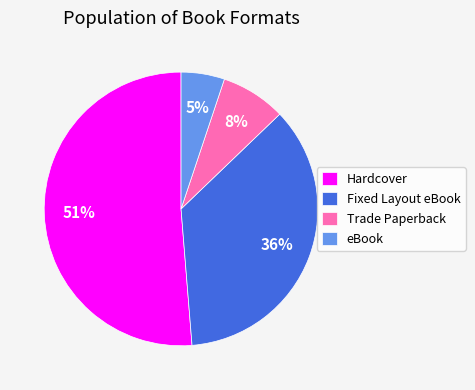

Rank the categories by value from highest to lowest.

Hardcover, Fixed Layout eBook, Trade Paperback, eBook